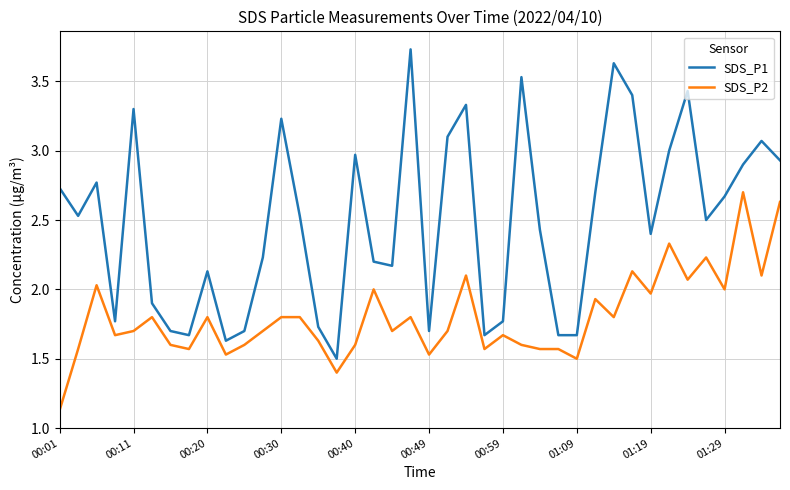

Which series has the largest range (max minus min)?

SDS_P1